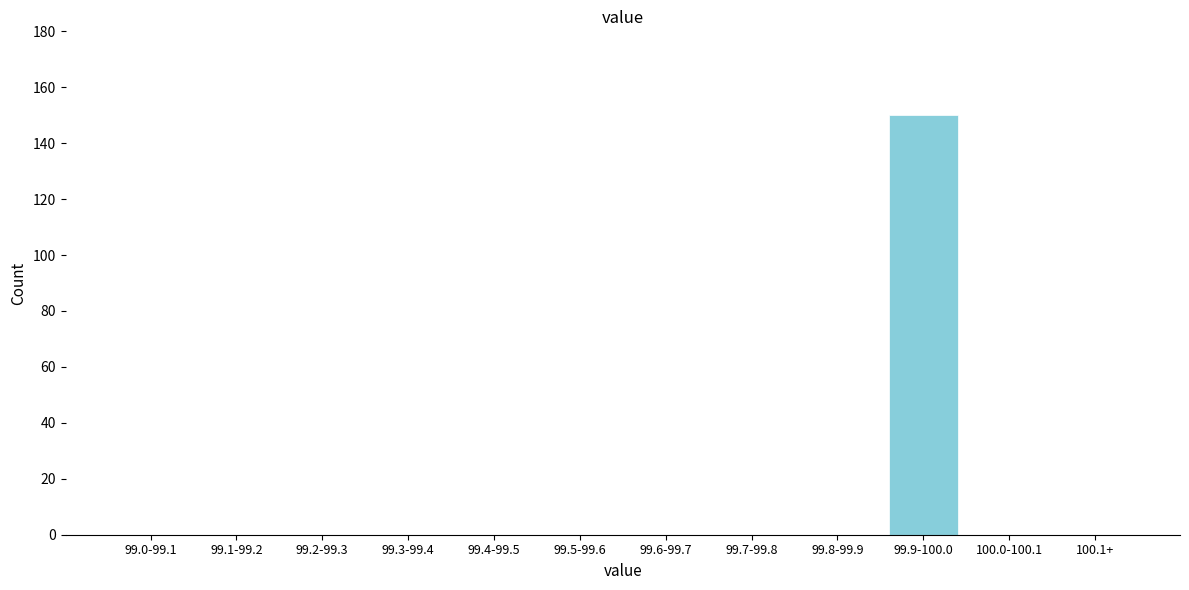

Reading left to right, list all the values displayed in this chart.

99.0-99.1=0	99.1-99.2=0	99.2-99.3=0	99.3-99.4=0	99.4-99.5=0	99.5-99.6=0	99.6-99.7=0	99.7-99.8=0	99.8-99.9=0	99.9-100.0=150	100.0-100.1=0	100.1+=0